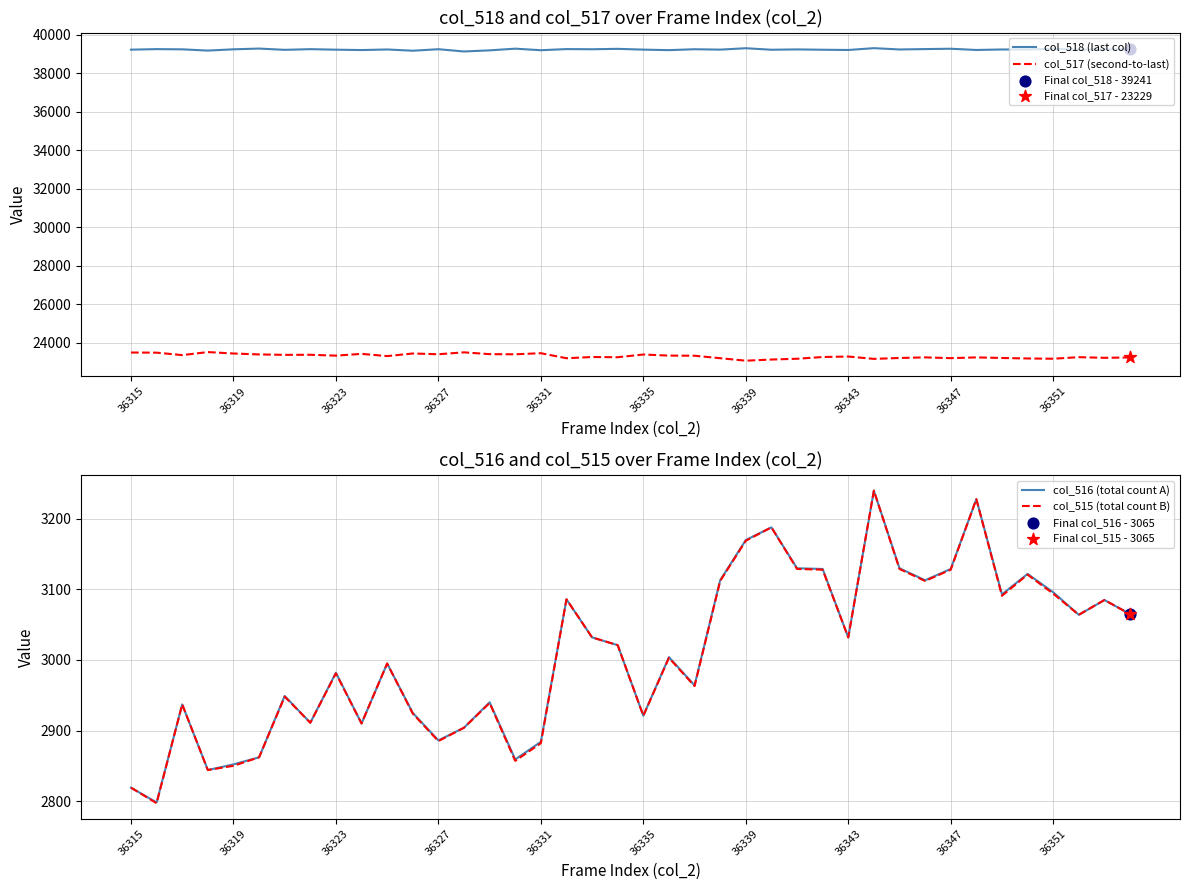

Which series contains the highest Y value?

col_518 (last col)